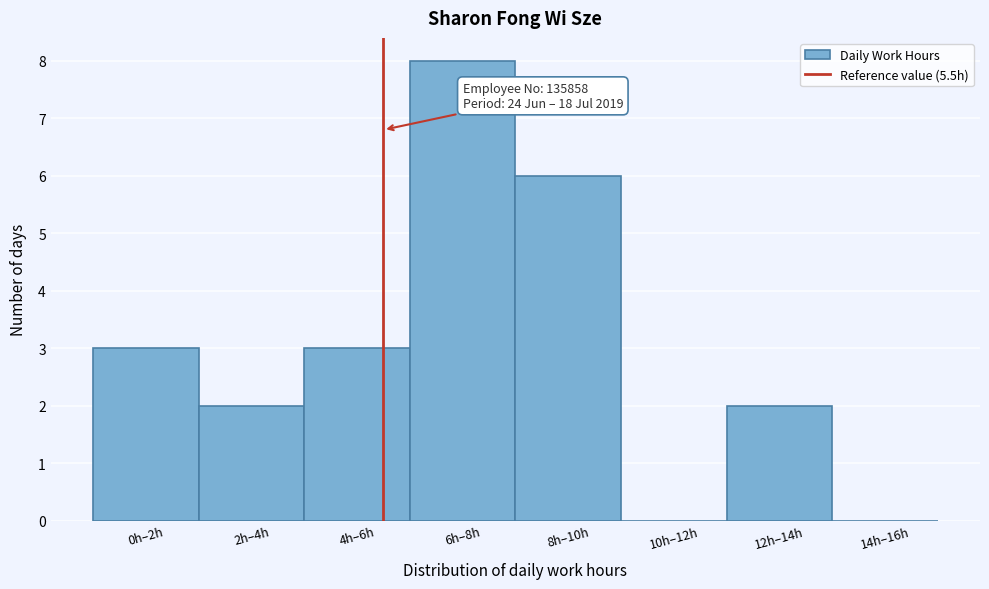

Reading right to left, what are all the values shown in this chart?

14h–16h=0	12h–14h=2	10h–12h=0	8h–10h=6	6h–8h=8	4h–6h=3	2h–4h=2	0h–2h=3